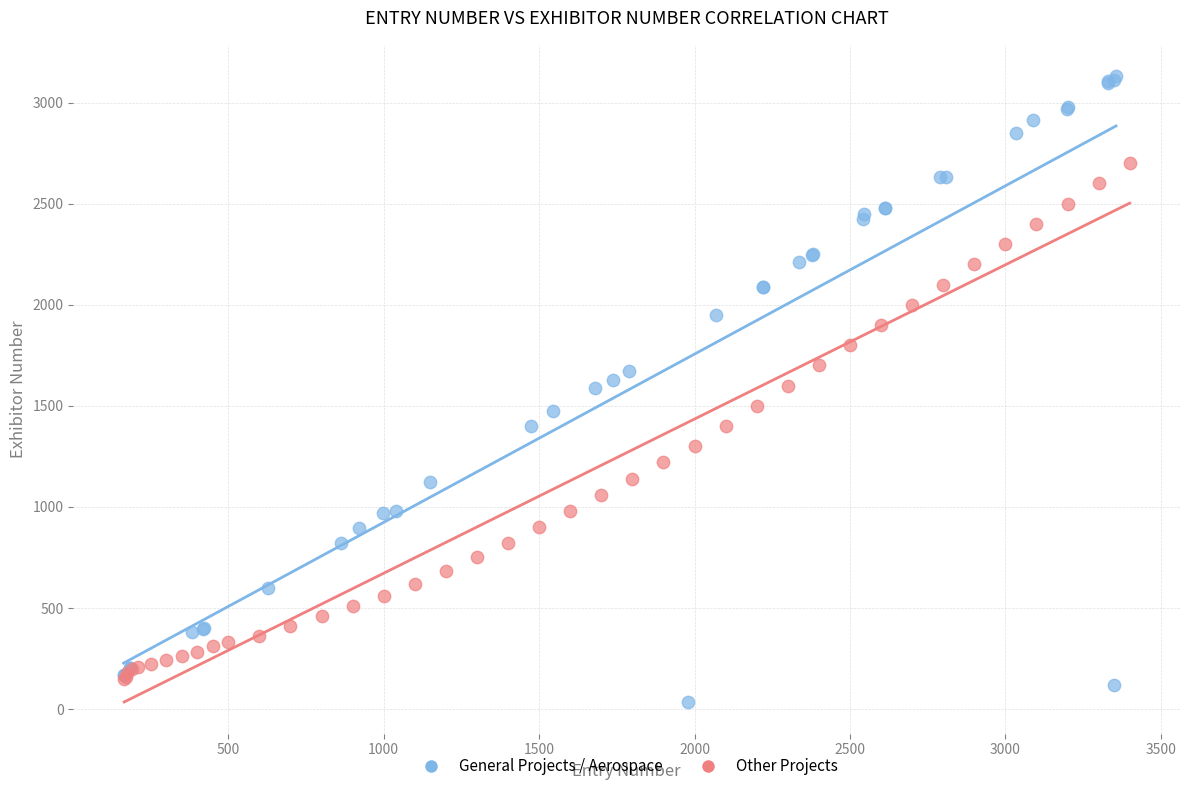

Which series contains the highest Y value?

General Projects / Aerospace